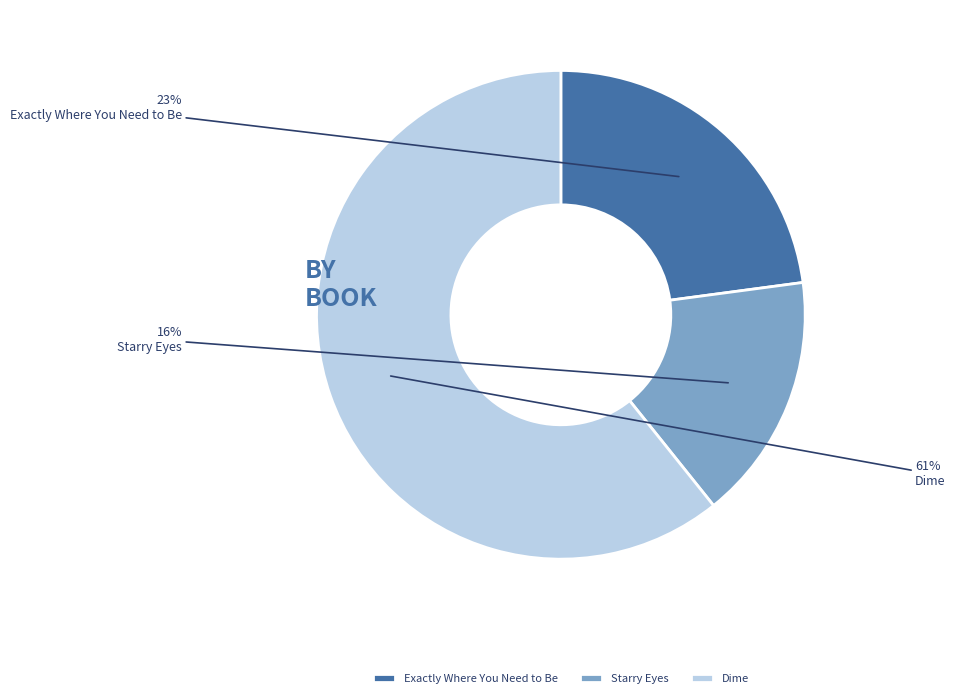

Is it true that Exactly Where You Need to Be is 32% of the pie?

False